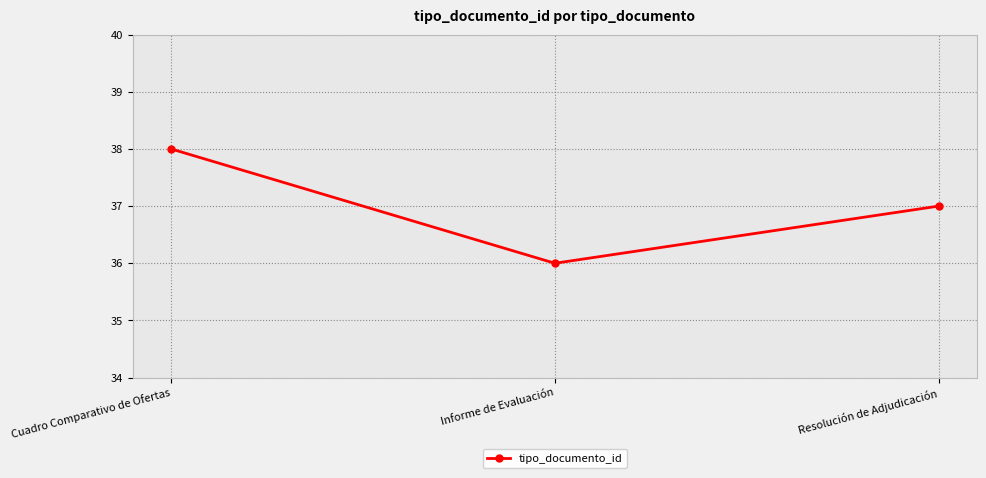

What is the value of the 2nd point from the left?

36